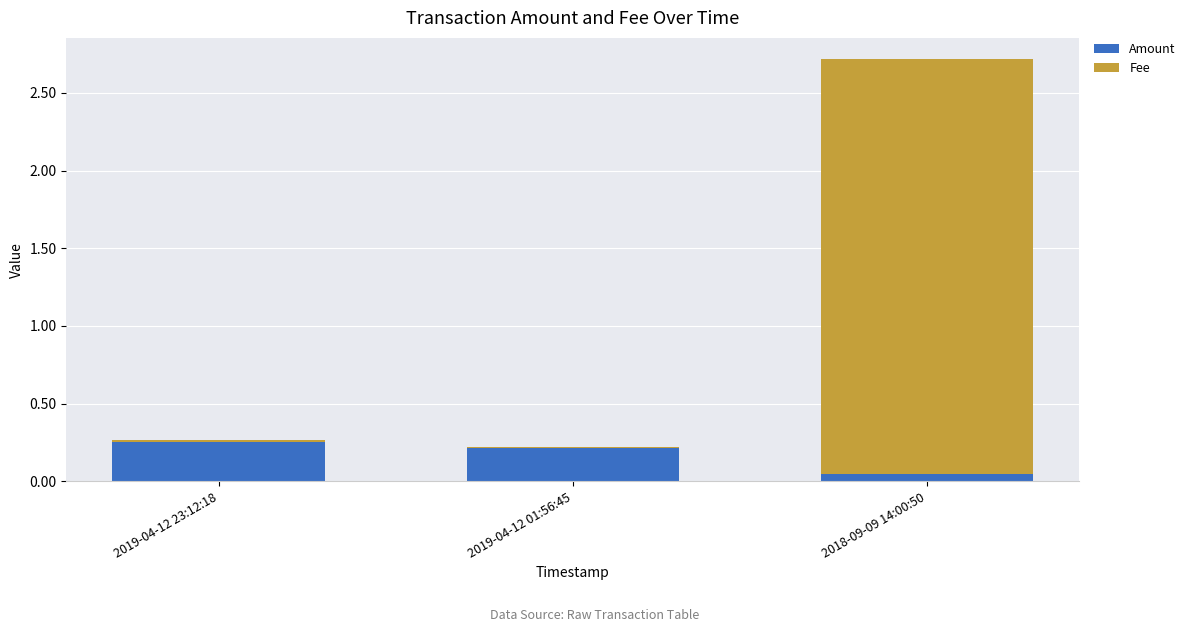

How many Amount values are between 0 and 1?

3